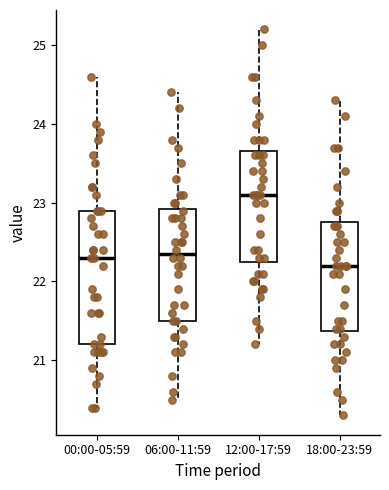

Reading left to right, read every box against the y-axis: the position of its median line, the range the box covers, and the ends of its whiskers. The values are not printed on the chart, so give them approximately, as read against the axis.

00:00-05:59: median 22.3, box 21.2 to 22.9, whiskers 20.4 to 24.6
06:00-11:59: median 22.4, box 21.5 to 22.9, whiskers 20.5 to 24.4
12:00-17:59: median 23.1, box 22.3 to 23.7, whiskers 21.2 to 25.2
18:00-23:59: median 22.2, box 21.4 to 22.8, whiskers 20.3 to 24.3